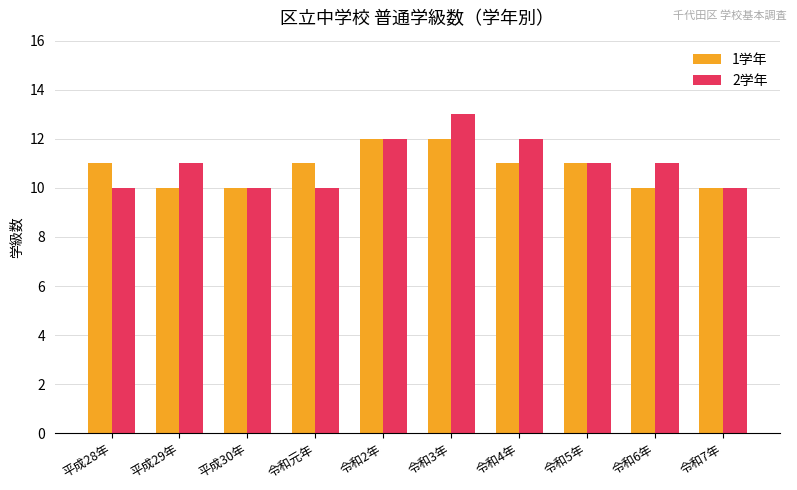

Which series has the widest spread of values?

2学年